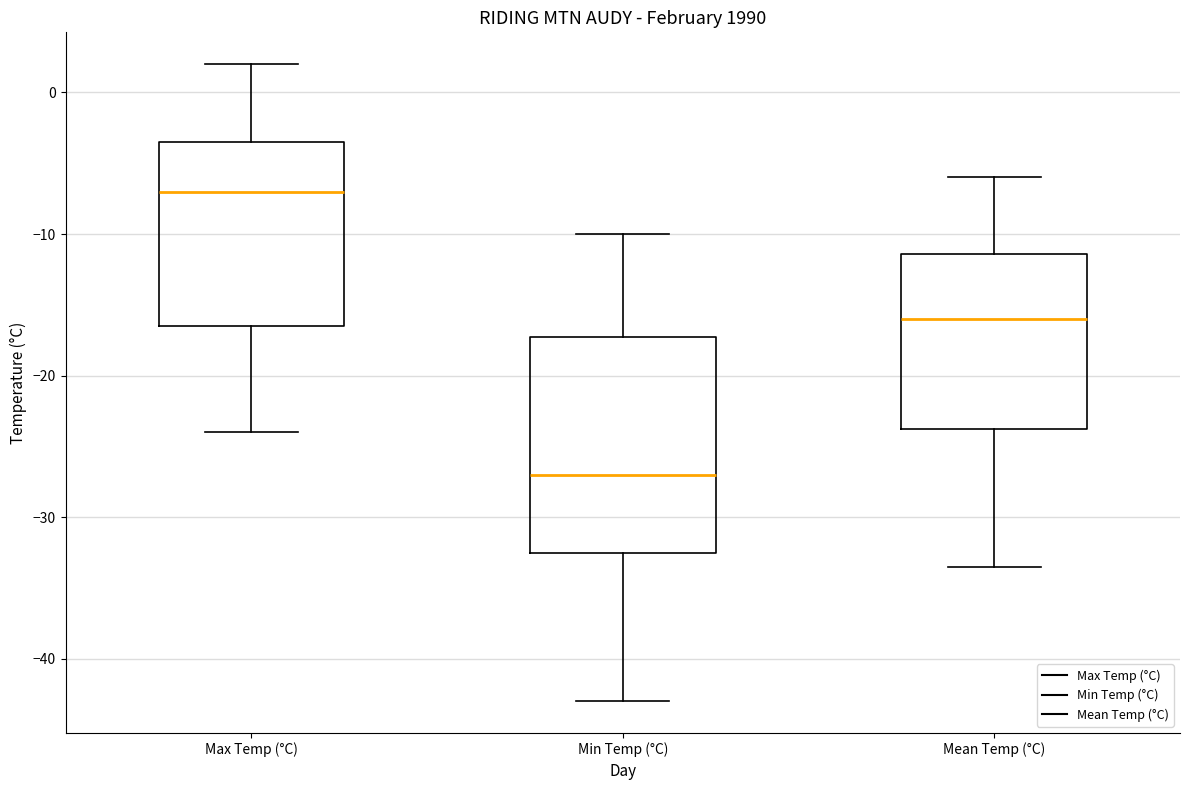

Which box's median line is the lowest?

Min Temp (°C)